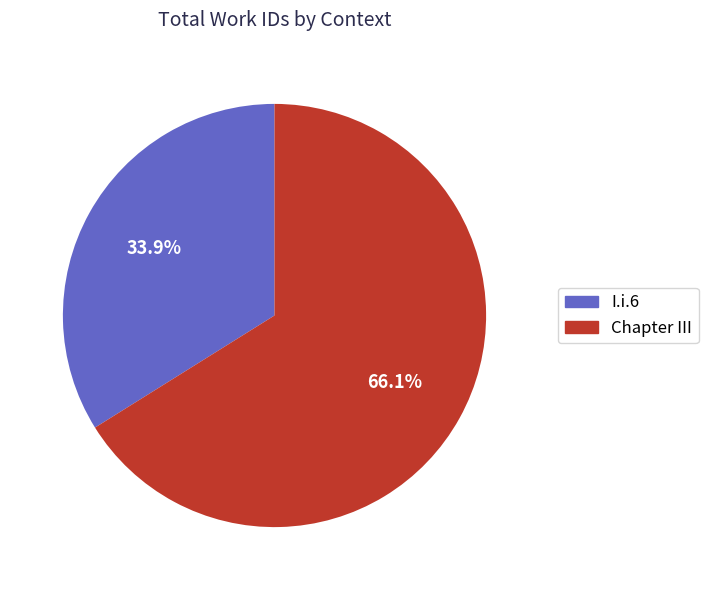

Does Chapter III account for over 50% of the chart?

Yes